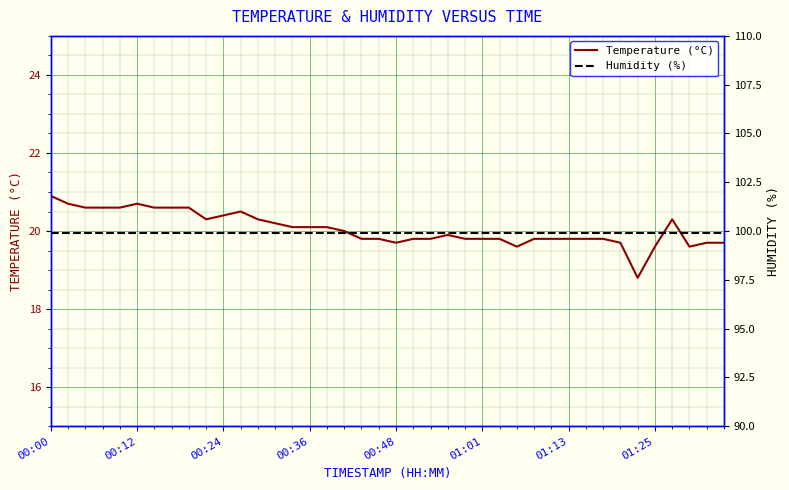

What is the approximate value of Humidity (%) at 19?

99.9